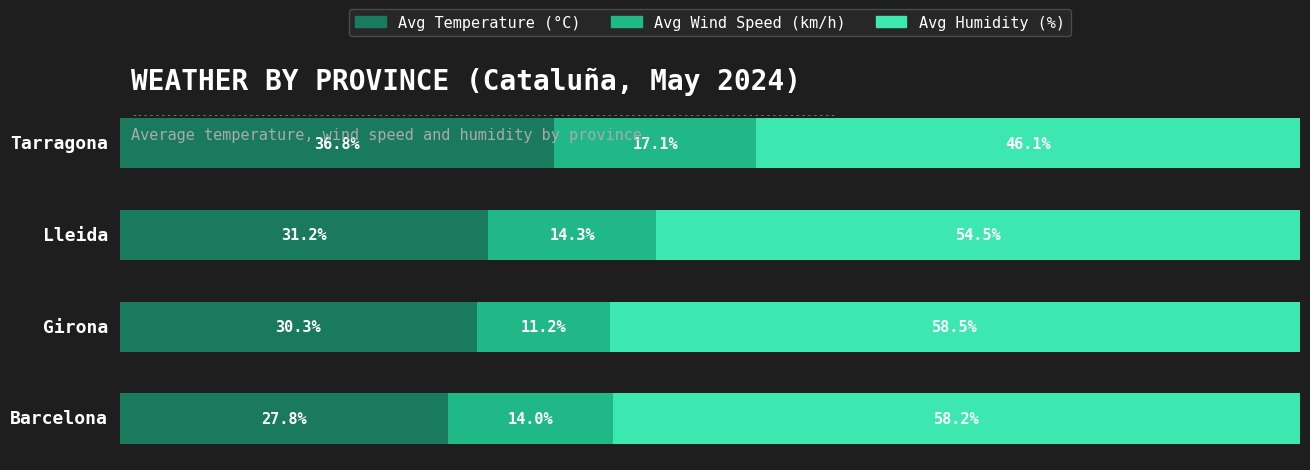

What are all the series names shown in the legend?

Avg Temperature (°C), Avg Wind Speed (km/h), Avg Humidity (%)